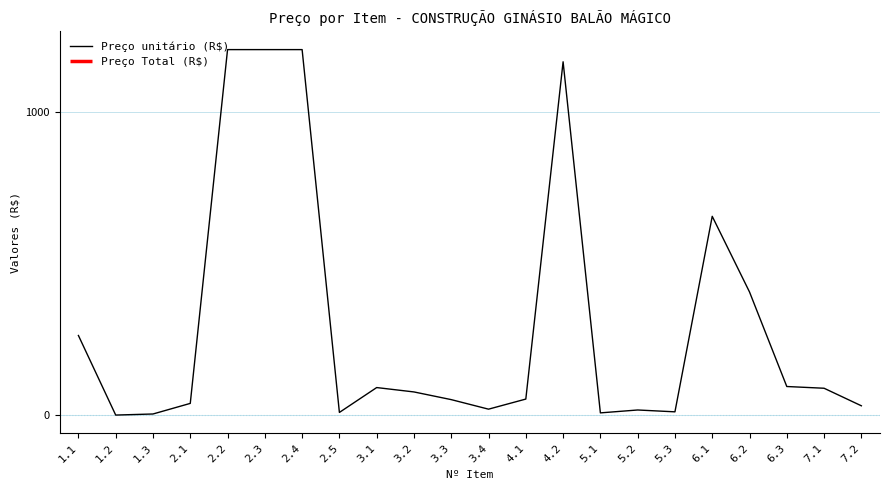

What position from the left is 4.2?

14